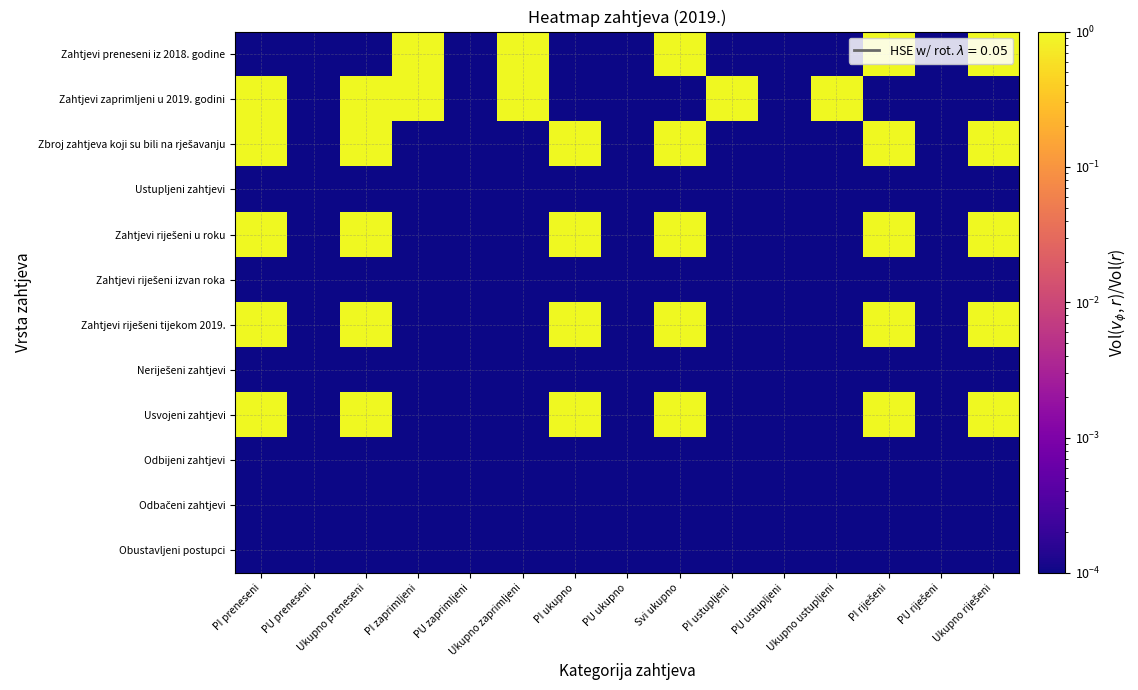

How many categories are shown in the chart?

15